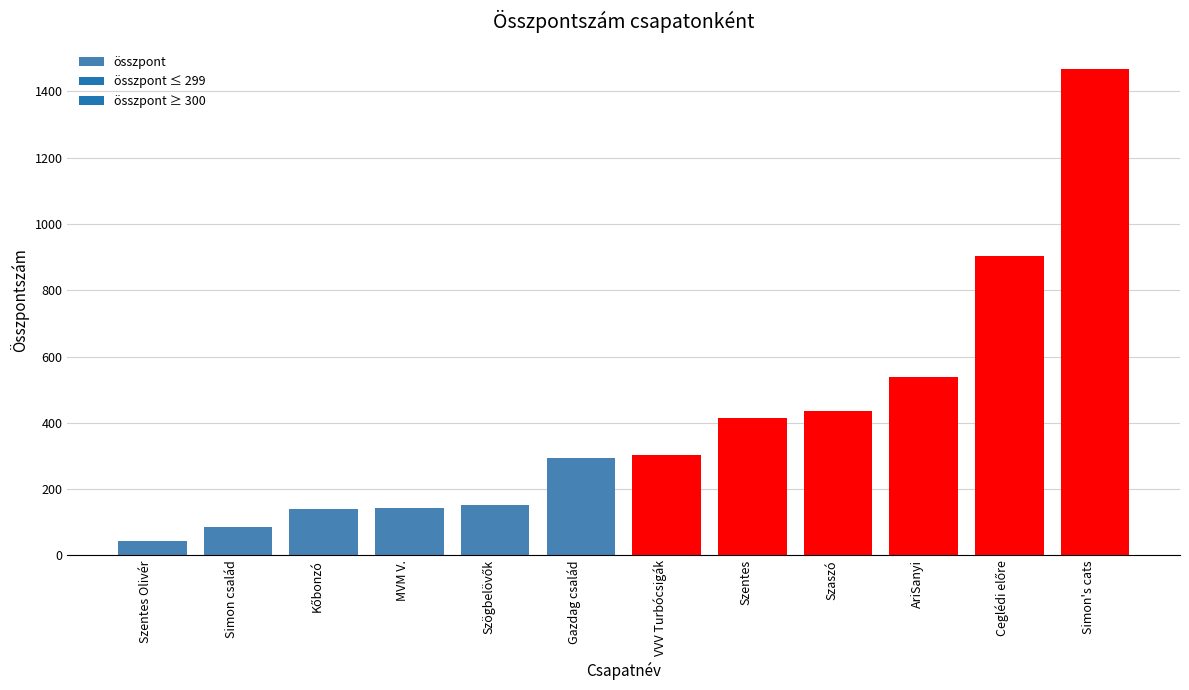

Is it true that the value at MVM V. is 142?

True